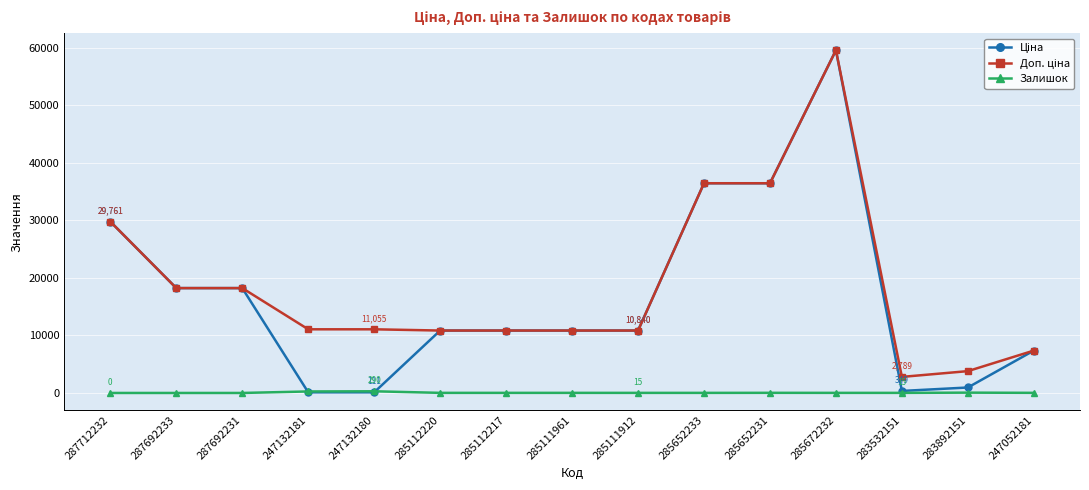

Which label corresponds to the largest value in the chart?

285672232